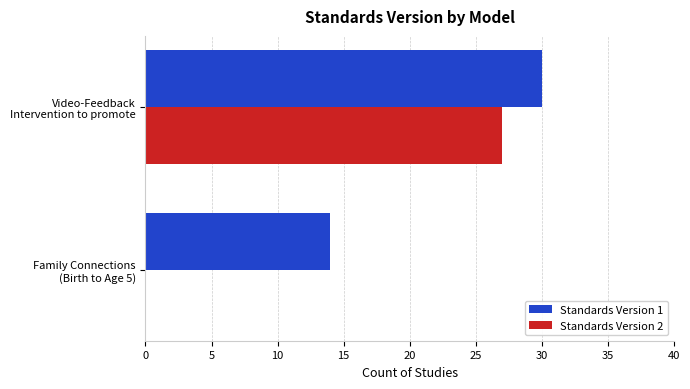

What is the sum of all Standards Version 1 values?

44